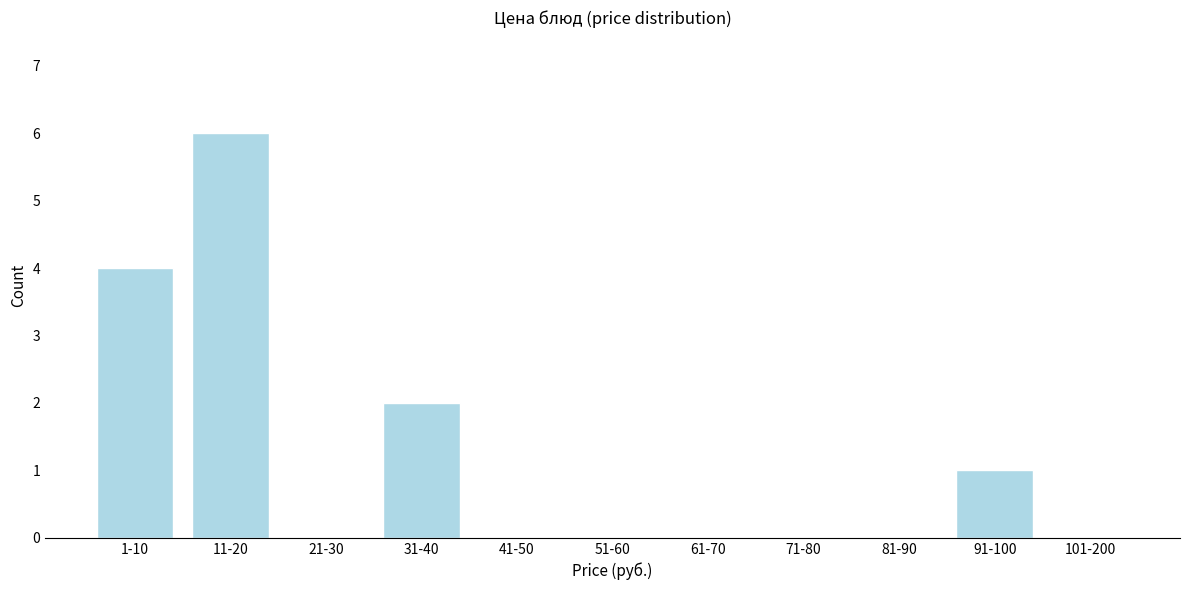

Reading left to right, what are all the values shown in this chart?

1-10=4	11-20=6	21-30=0	31-40=2	41-50=0	51-60=0	61-70=0	71-80=0	81-90=0	91-100=1	101-200=0